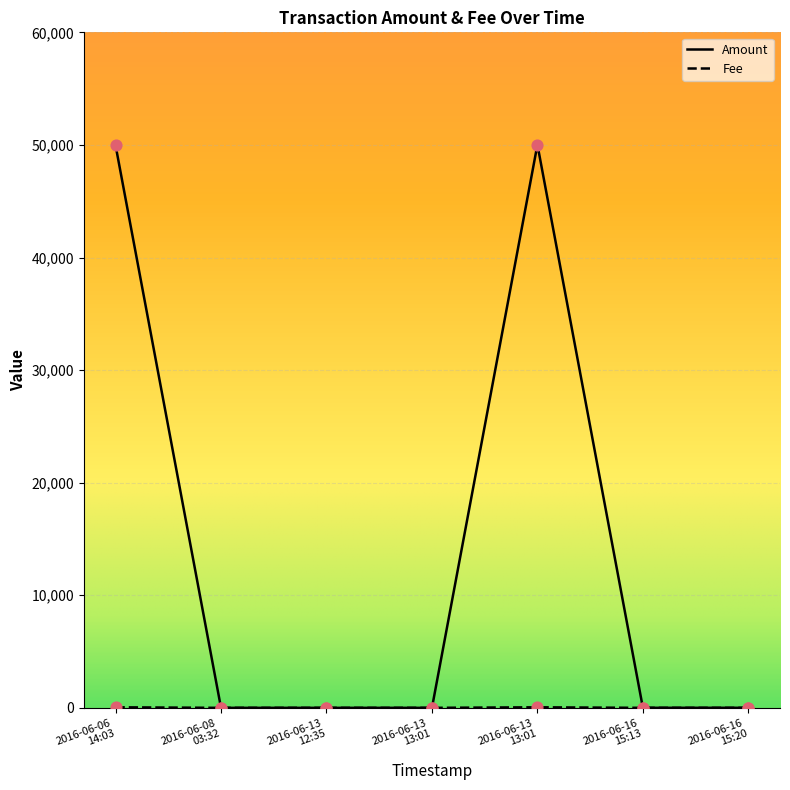

Does the chart have visible grid lines?

Yes